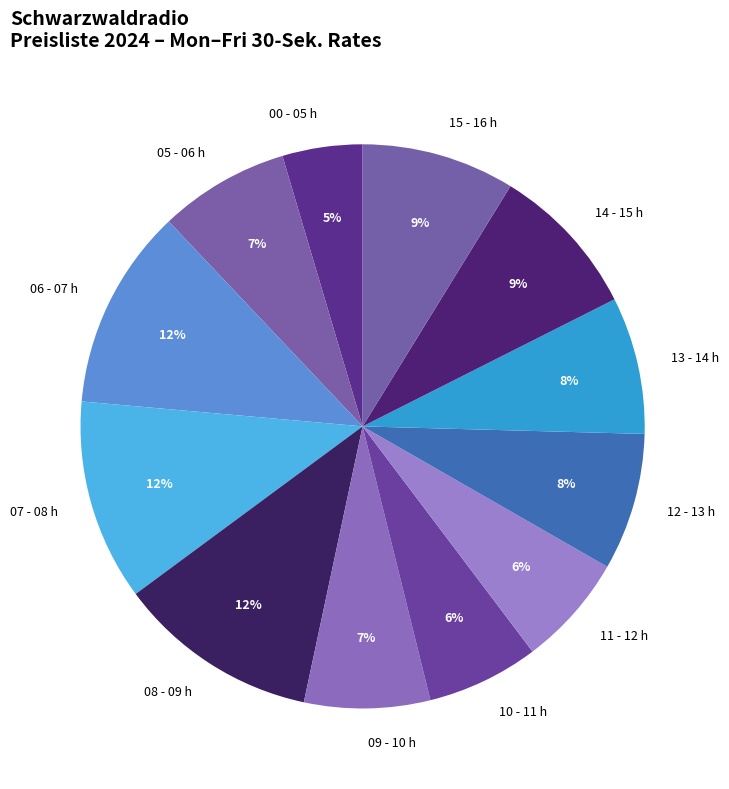

Is 10 - 11 h the majority of the pie?

No